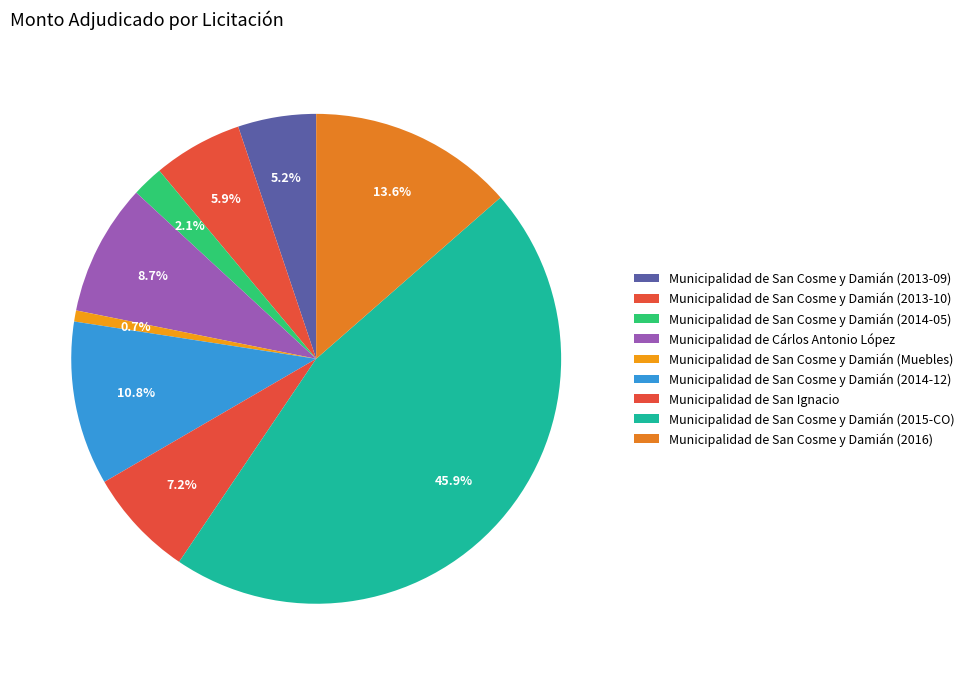

What is the largest slice in the pie chart?

Municipalidad de San Cosme y Damián (2015-CO)